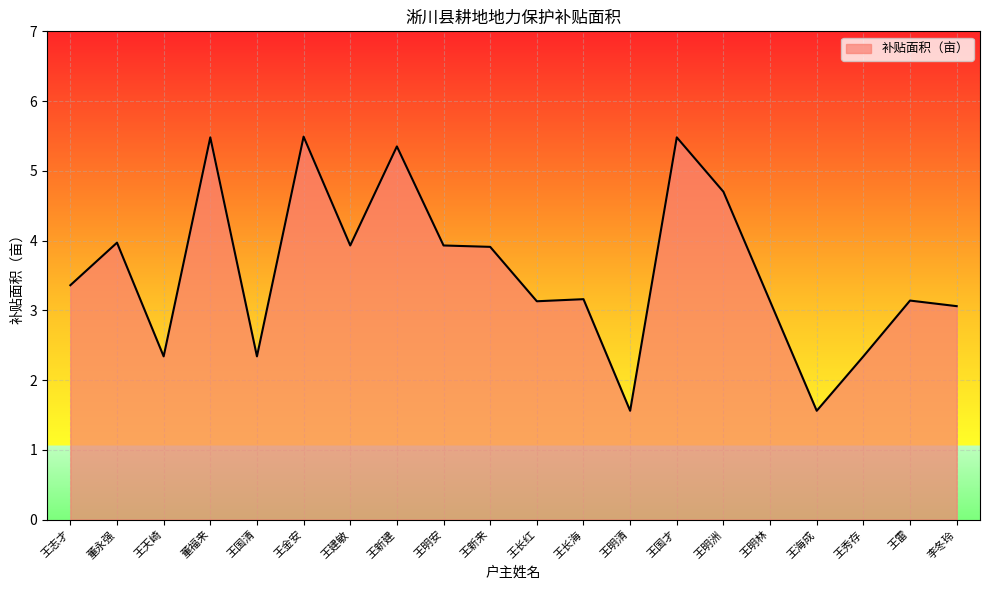

Approximately how many times larger is the value at 王天崎 compared to 王长红?

0.7